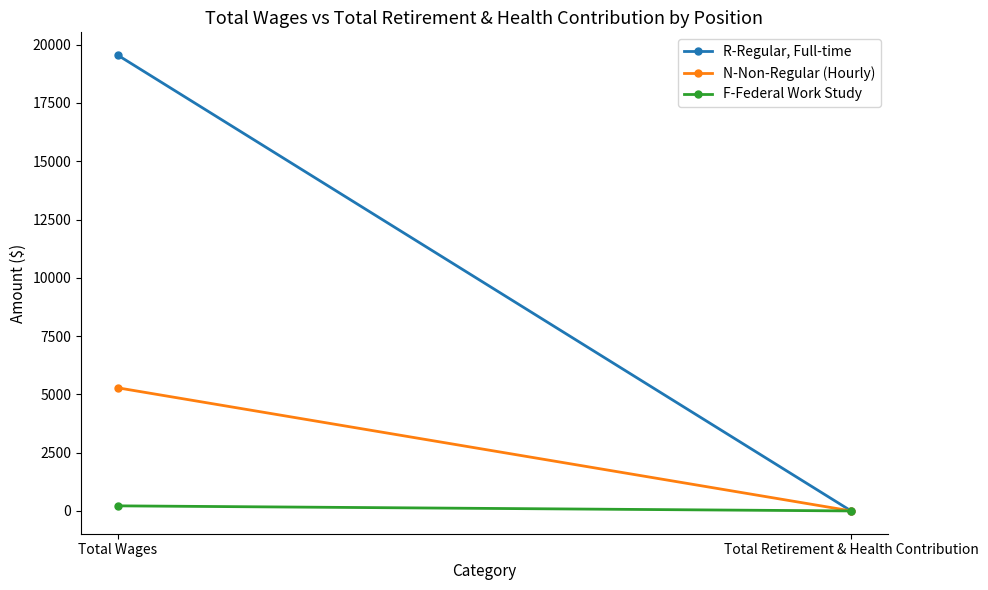

What is the sum of all F-Federal Work Study values?

218